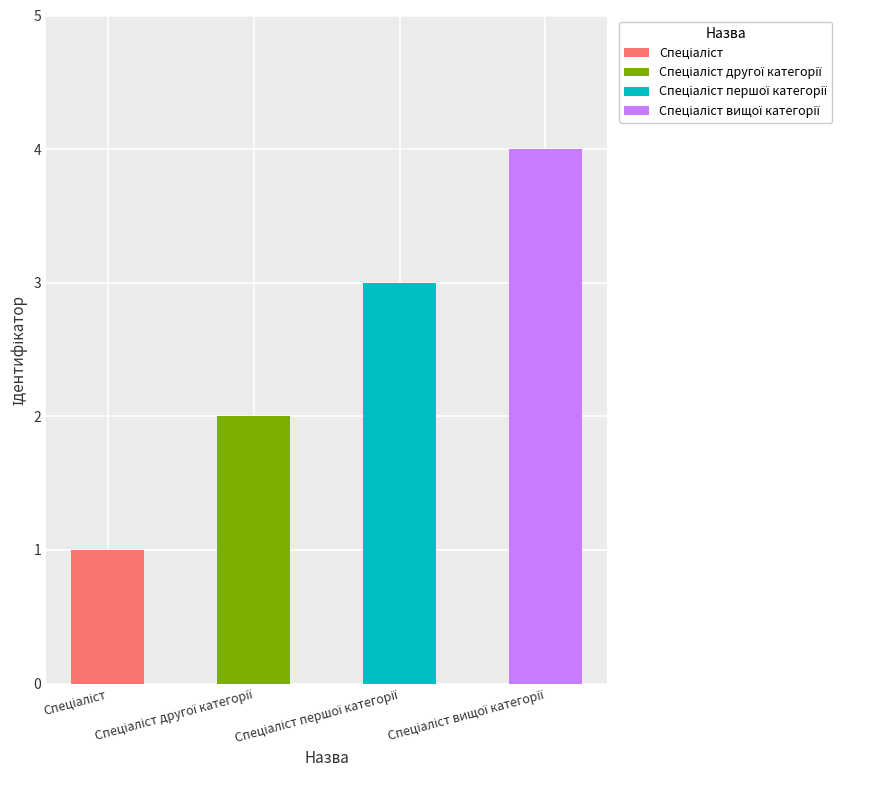

Reading left to right, what are all the values shown in this chart?

1	2	3	4